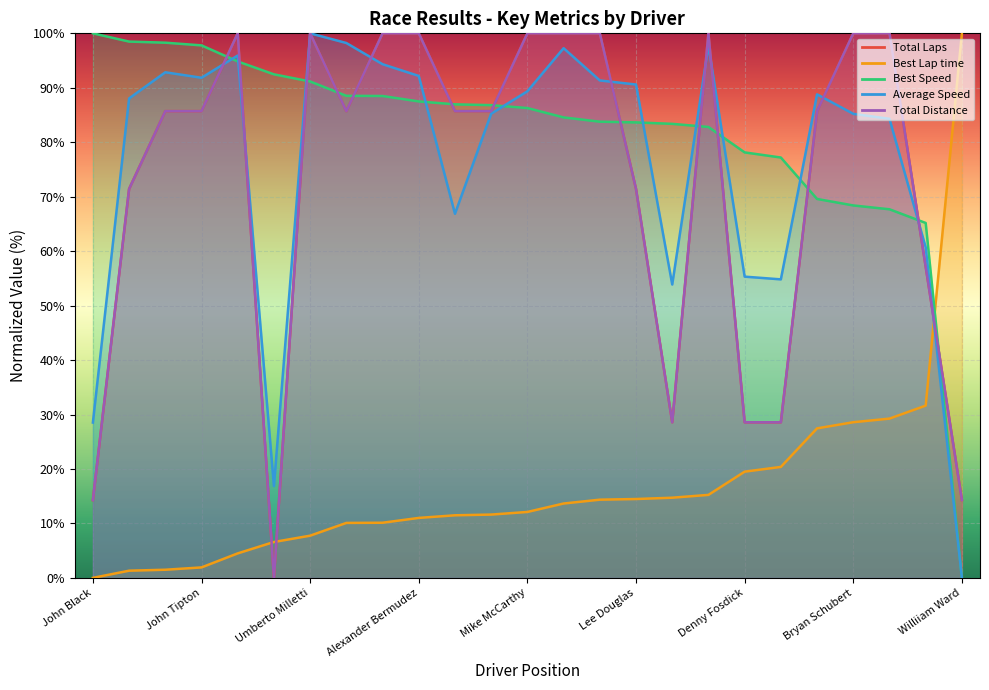

At which category is the sum across all series the highest?

Umberto Milletti